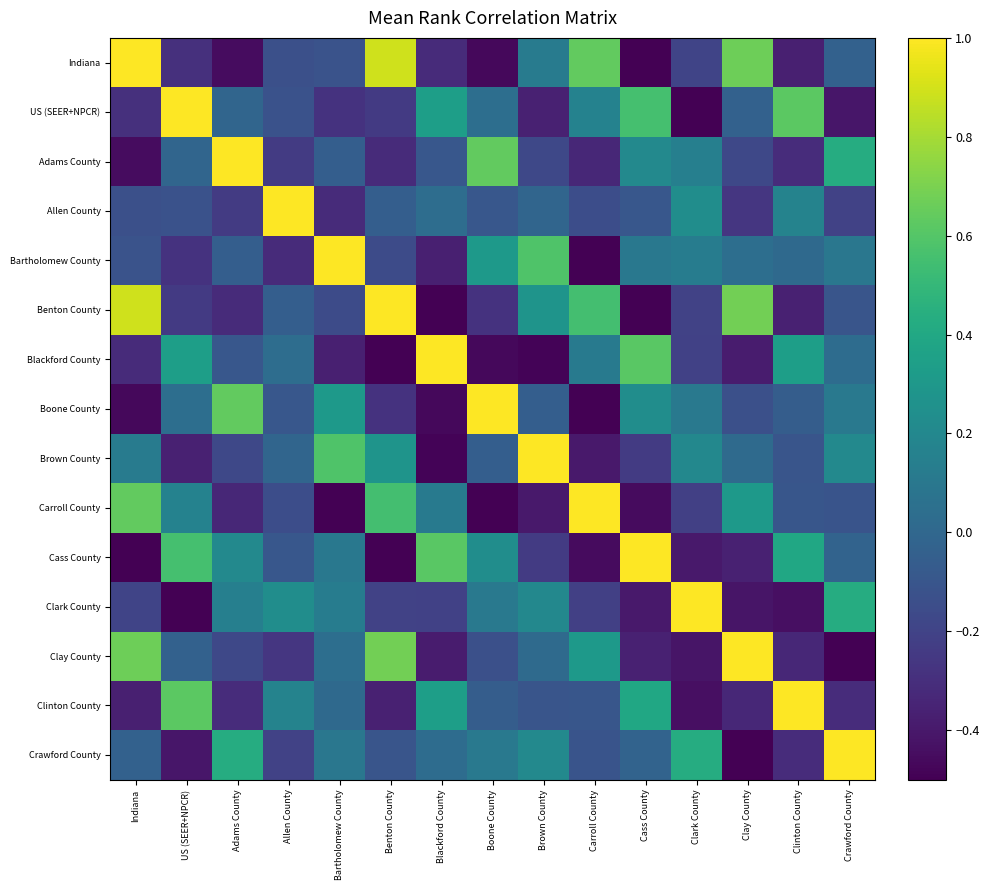

Reading right to left, what are all the values shown in this chart?

Indiana: Crawford County=-0.0	Clinton County=-0.4	Clay County=0.7	Clark County=-0.2	Cass County=-0.6	Carroll County=0.6	Brown County=0.1	Boone County=-0.5	Blackford County=-0.3	Benton County=0.9	Bartholomew County=-0.1	Allen County=-0.1	Adams County=-0.5	US (SEER+NPCR)=-0.3	Indiana=1.0
US (SEER+NPCR): Crawford County=-0.4	Clinton County=0.6	Clay County=-0.0	Clark County=-0.7	Cass County=0.6	Carroll County=0.2	Brown County=-0.4	Boone County=0.0	Blackford County=0.3	Benton County=-0.2	Bartholomew County=-0.3	Allen County=-0.1	Adams County=-0.0	US (SEER+NPCR)=1.0	Indiana=-0.3
Adams County: Crawford County=0.4	Clinton County=-0.3	Clay County=-0.2	Clark County=0.1	Cass County=0.2	Carroll County=-0.3	Brown County=-0.2	Boone County=0.6	Blackford County=-0.1	Benton County=-0.3	Bartholomew County=-0.0	Allen County=-0.2	Adams County=1.0	US (SEER+NPCR)=-0.0	Indiana=-0.5
Allen County: Crawford County=-0.2	Clinton County=0.2	Clay County=-0.3	Clark County=0.2	Cass County=-0.1	Carroll County=-0.1	Brown County=-0.0	Boone County=-0.1	Blackford County=0.0	Benton County=-0.0	Bartholomew County=-0.3	Allen County=1.0	Adams County=-0.2	US (SEER+NPCR)=-0.1	Indiana=-0.1
Bartholomew County: Crawford County=0.1	Clinton County=0.0	Clay County=0.0	Clark County=0.1	Cass County=0.1	Carroll County=-0.7	Brown County=0.6	Boone County=0.3	Blackford County=-0.4	Benton County=-0.2	Bartholomew County=1.0	Allen County=-0.3	Adams County=-0.0	US (SEER+NPCR)=-0.3	Indiana=-0.1
Benton County: Crawford County=-0.1	Clinton County=-0.4	Clay County=0.7	Clark County=-0.2	Cass County=-0.7	Carroll County=0.5	Brown County=0.3	Boone County=-0.3	Blackford County=-0.6	Benton County=1.0	Bartholomew County=-0.2	Allen County=-0.0	Adams County=-0.3	US (SEER+NPCR)=-0.2	Indiana=0.9
Blackford County: Crawford County=0.0	Clinton County=0.3	Clay County=-0.4	Clark County=-0.2	Cass County=0.6	Carroll County=0.1	Brown County=-0.5	Boone County=-0.5	Blackford County=1.0	Benton County=-0.6	Bartholomew County=-0.4	Allen County=0.0	Adams County=-0.1	US (SEER+NPCR)=0.3	Indiana=-0.3
Boone County: Crawford County=0.1	Clinton County=-0.1	Clay County=-0.1	Clark County=0.1	Cass County=0.2	Carroll County=-0.6	Brown County=-0.1	Boone County=1.0	Blackford County=-0.5	Benton County=-0.3	Bartholomew County=0.3	Allen County=-0.1	Adams County=0.6	US (SEER+NPCR)=0.0	Indiana=-0.5
Brown County: Crawford County=0.2	Clinton County=-0.1	Clay County=0.0	Clark County=0.2	Cass County=-0.2	Carroll County=-0.4	Brown County=1.0	Boone County=-0.1	Blackford County=-0.5	Benton County=0.3	Bartholomew County=0.6	Allen County=-0.0	Adams County=-0.2	US (SEER+NPCR)=-0.4	Indiana=0.1
Carroll County: Crawford County=-0.1	Clinton County=-0.1	Clay County=0.3	Clark County=-0.2	Cass County=-0.5	Carroll County=1.0	Brown County=-0.4	Boone County=-0.6	Blackford County=0.1	Benton County=0.5	Bartholomew County=-0.7	Allen County=-0.1	Adams County=-0.3	US (SEER+NPCR)=0.2	Indiana=0.6
Cass County: Crawford County=-0.0	Clinton County=0.4	Clay County=-0.4	Clark County=-0.4	Cass County=1.0	Carroll County=-0.5	Brown County=-0.2	Boone County=0.2	Blackford County=0.6	Benton County=-0.7	Bartholomew County=0.1	Allen County=-0.1	Adams County=0.2	US (SEER+NPCR)=0.6	Indiana=-0.6
Clark County: Crawford County=0.4	Clinton County=-0.4	Clay County=-0.4	Clark County=1.0	Cass County=-0.4	Carroll County=-0.2	Brown County=0.2	Boone County=0.1	Blackford County=-0.2	Benton County=-0.2	Bartholomew County=0.1	Allen County=0.2	Adams County=0.1	US (SEER+NPCR)=-0.7	Indiana=-0.2
Clay County: Crawford County=-0.5	Clinton County=-0.3	Clay County=1.0	Clark County=-0.4	Cass County=-0.4	Carroll County=0.3	Brown County=0.0	Boone County=-0.1	Blackford County=-0.4	Benton County=0.7	Bartholomew County=0.0	Allen County=-0.3	Adams County=-0.2	US (SEER+NPCR)=-0.0	Indiana=0.7
Clinton County: Crawford County=-0.3	Clinton County=1.0	Clay County=-0.3	Clark County=-0.4	Cass County=0.4	Carroll County=-0.1	Brown County=-0.1	Boone County=-0.1	Blackford County=0.3	Benton County=-0.4	Bartholomew County=0.0	Allen County=0.2	Adams County=-0.3	US (SEER+NPCR)=0.6	Indiana=-0.4
Crawford County: Crawford County=1.0	Clinton County=-0.3	Clay County=-0.5	Clark County=0.4	Cass County=-0.0	Carroll County=-0.1	Brown County=0.2	Boone County=0.1	Blackford County=0.0	Benton County=-0.1	Bartholomew County=0.1	Allen County=-0.2	Adams County=0.4	US (SEER+NPCR)=-0.4	Indiana=-0.0